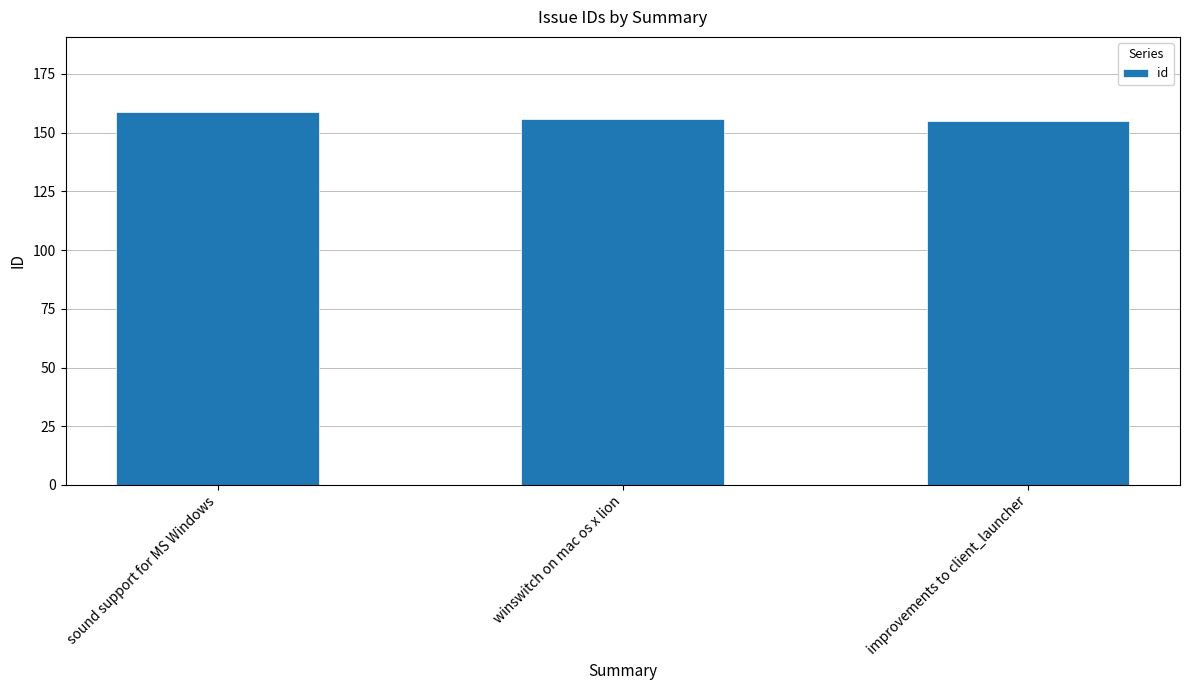

Approximately how many times larger is the value at sound support for MS Windows compared to winswitch on mac os x lion?

1.0